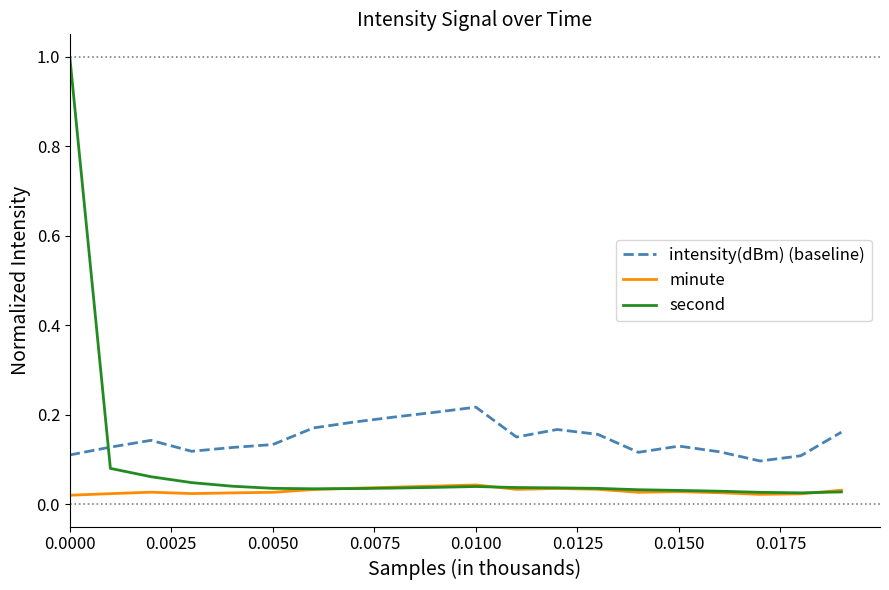

How many lines are shown in the chart?

3